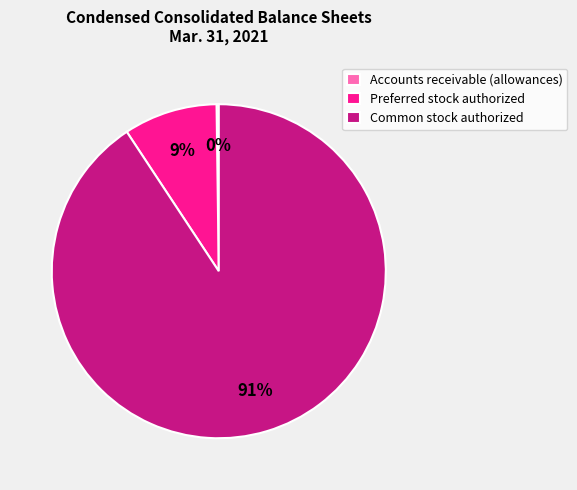

Between Preferred stock authorized and Common stock authorized, which is larger?

Common stock authorized